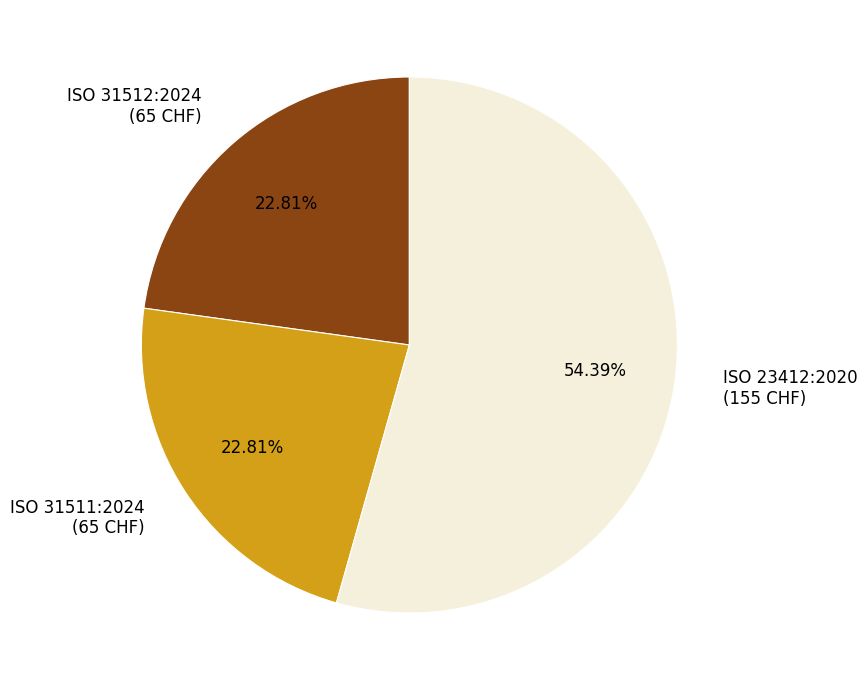

Is the sum of ISO 31511:2024 and ISO 23412:2020 greater than half?

Yes